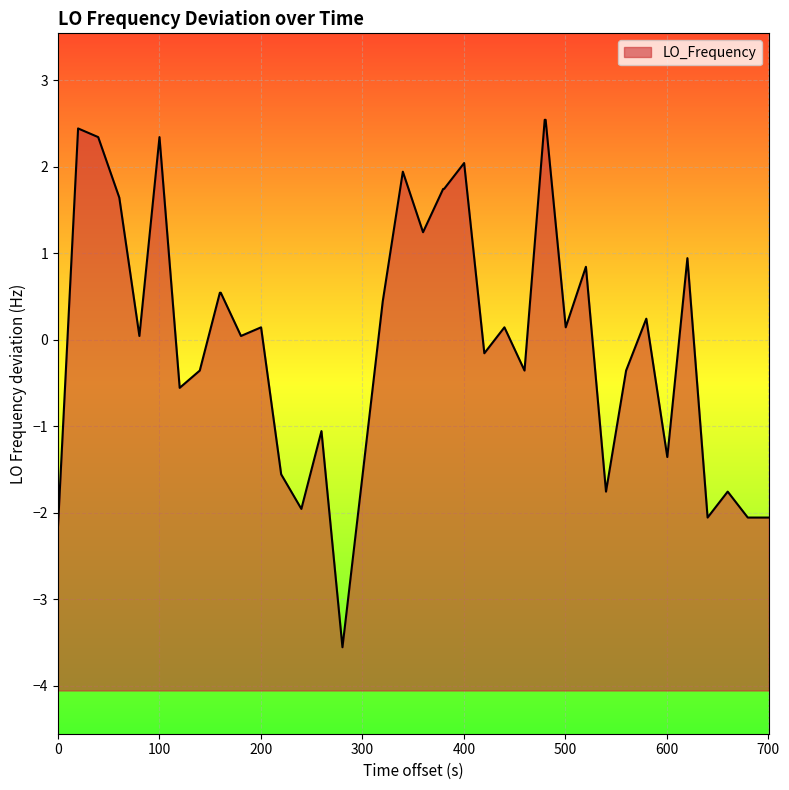

How many values are below 0?

18